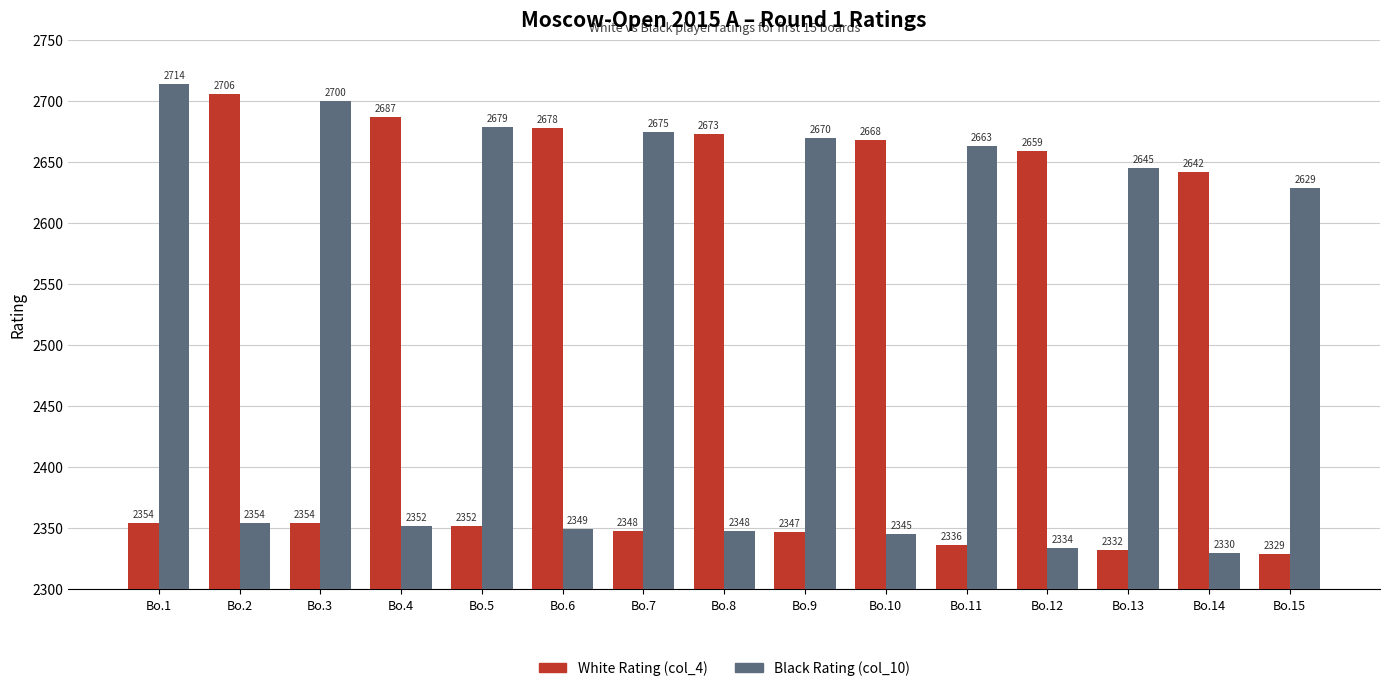

What is the average value of the Black Rating (col_10) series?

2519